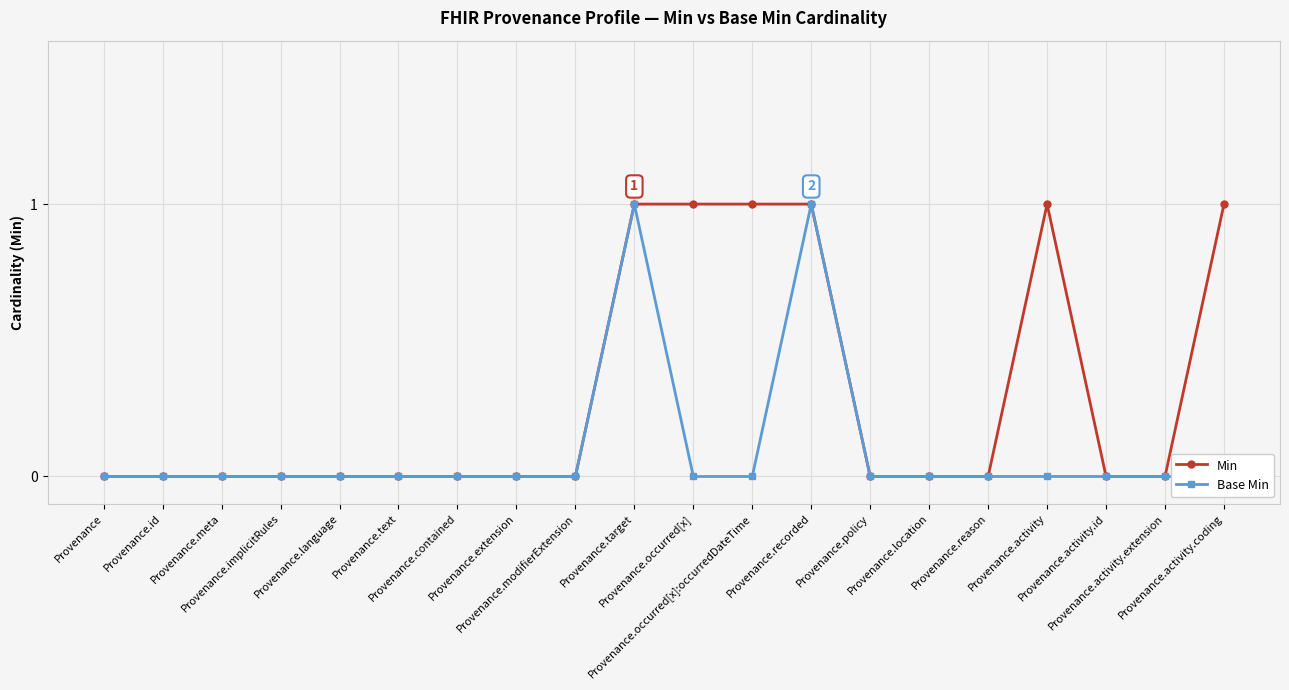

List the series in order of their overall mean, highest first.

Min, Base Min